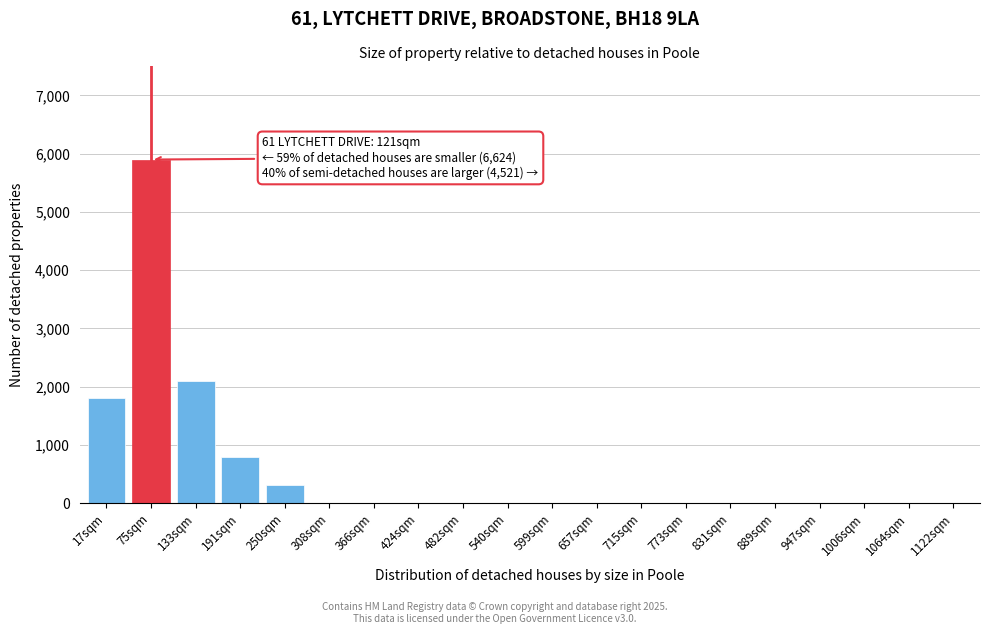

Reading left to right, extract all data points from this chart.

17sqm=1800	75sqm=5900	133sqm=2100	191sqm=800	250sqm=320	308sqm=0	366sqm=0	424sqm=0	482sqm=0	540sqm=0	599sqm=0	657sqm=0	715sqm=0	773sqm=0	831sqm=0	889sqm=0	947sqm=0	1006sqm=0	1064sqm=0	1122sqm=0